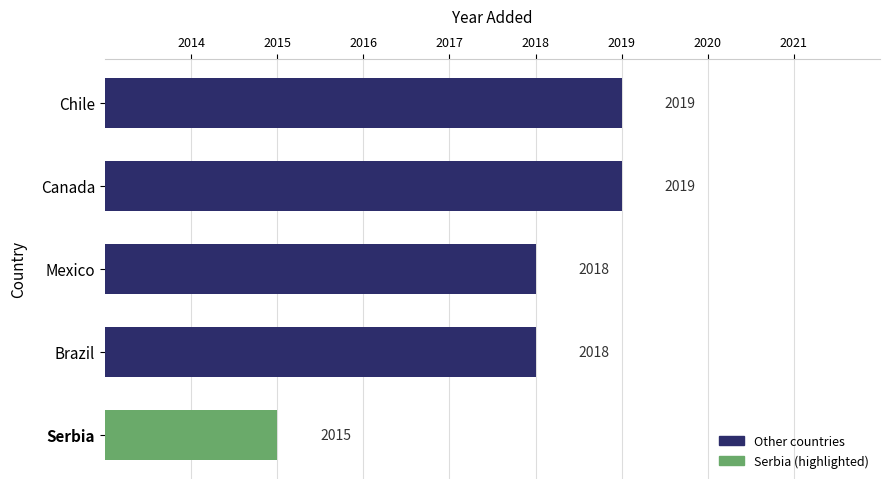

How many bars are there in total?

5